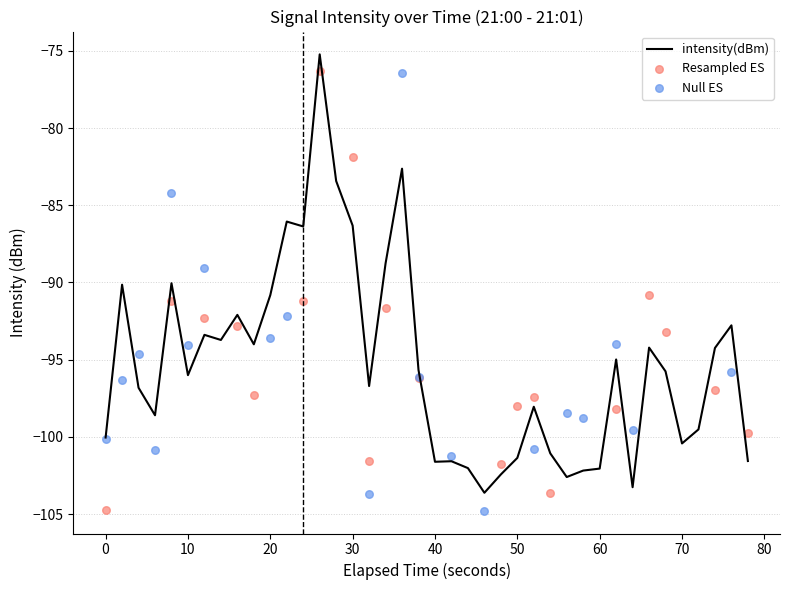

What is the maximum value for intensity(dBm)?

-75.2